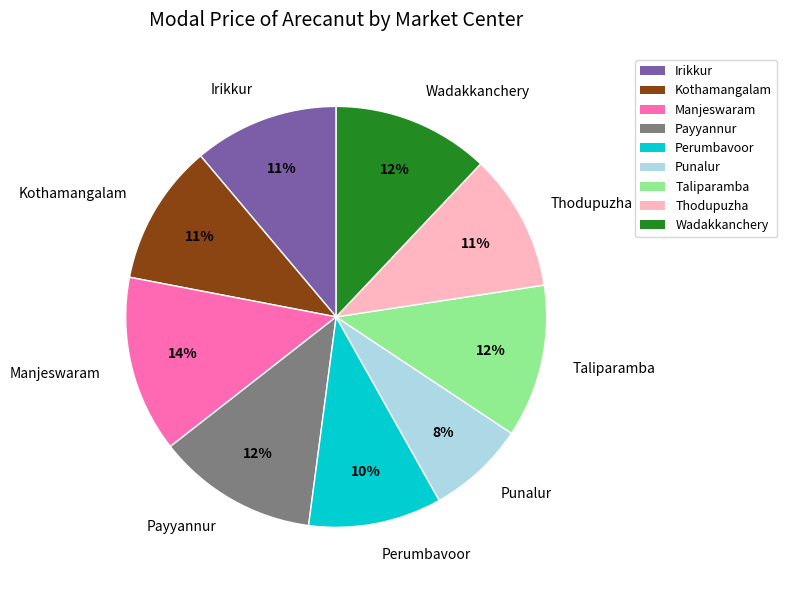

Combined, do Manjeswaram and Taliparamba account for over 50%?

No